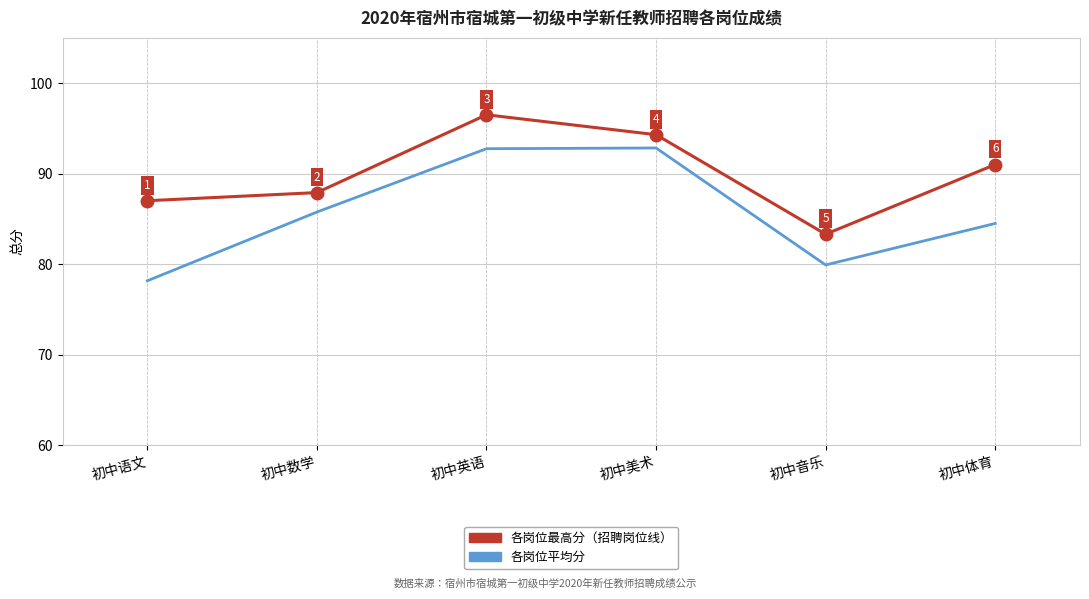

At which category is the sum across all series the highest?

初中英语